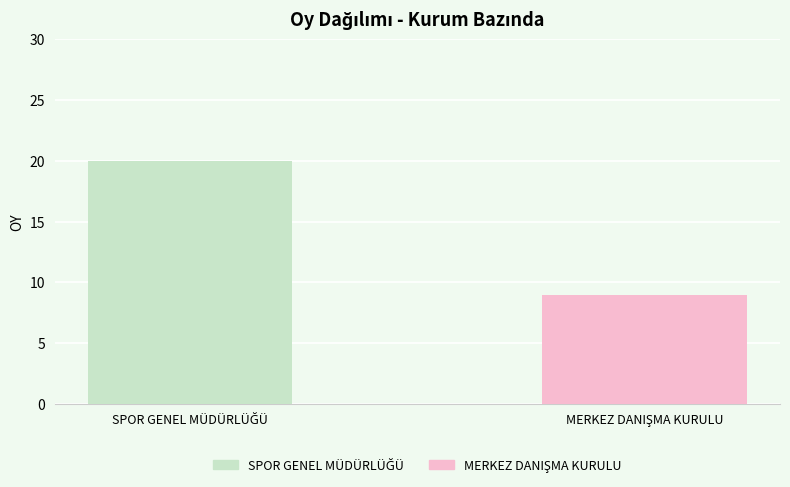

What is the minimum value shown in the chart?

9